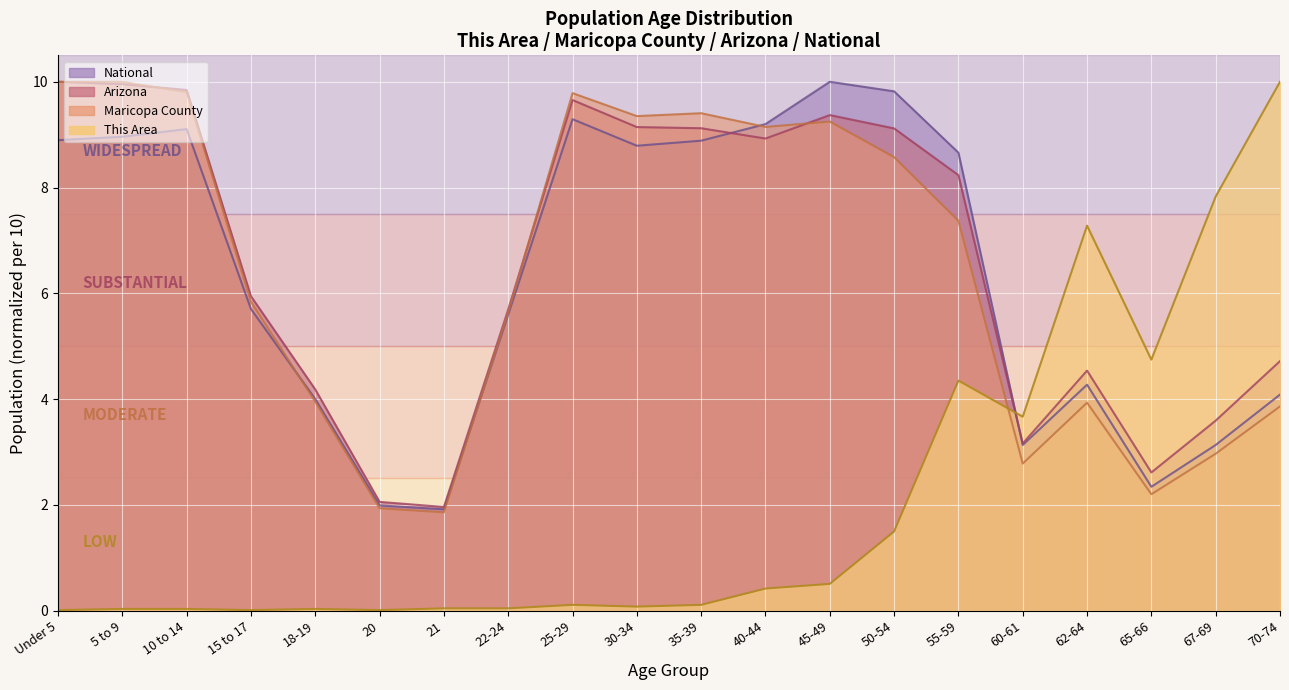

At which category is the sum across all series the highest?

45-49